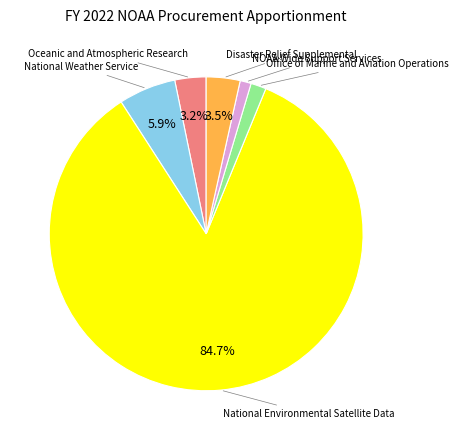

Is there any slice that represents more than half of the pie?

Yes